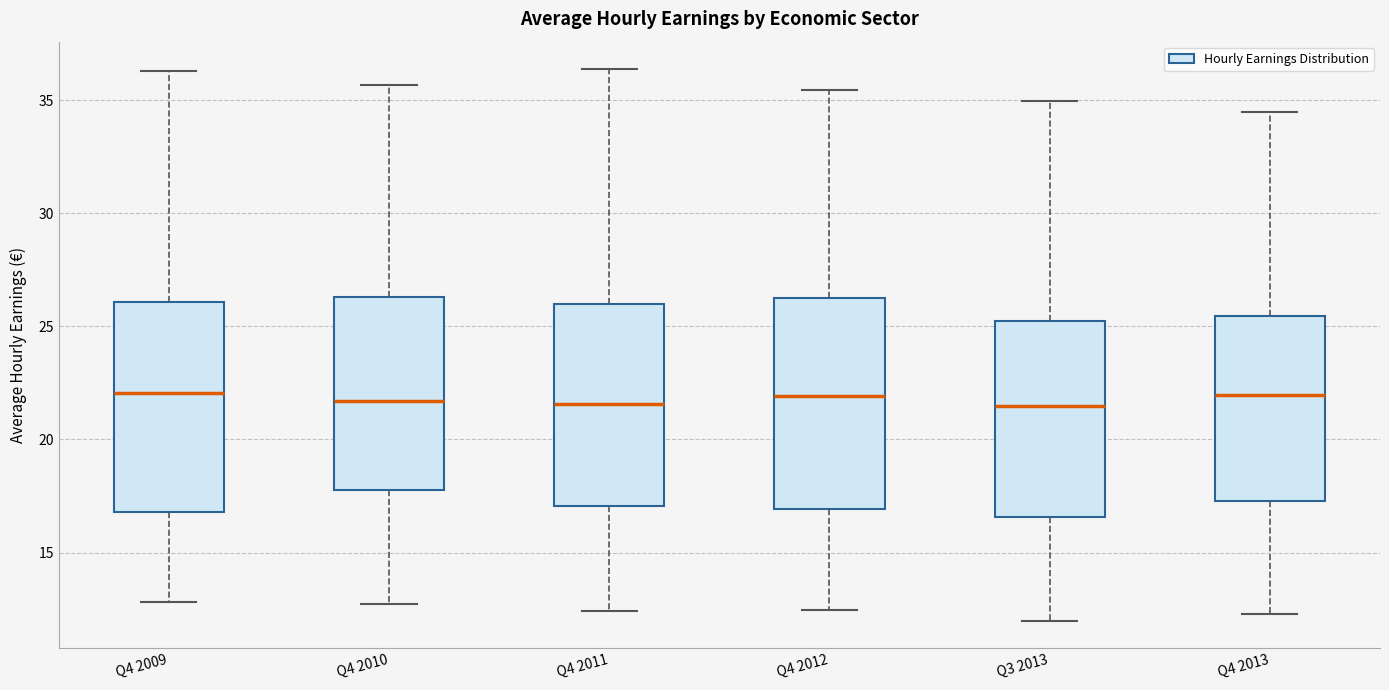

Reading left to right, read every box against the y-axis: the position of its median line, the range the box covers, and the ends of its whiskers. The values are not printed on the chart, so give them approximately, as read against the axis.

Q4 2009: median 22.0, box 17.0 to 26.0, whiskers 13.0 to 36.5
Q4 2010: median 21.5, box 18.0 to 26.5, whiskers 12.5 to 35.5
Q4 2011: median 21.5, box 17.0 to 26.0, whiskers 12.5 to 36.5
Q4 2012: median 22.0, box 17.0 to 26.0, whiskers 12.5 to 35.5
Q3 2013: median 21.5, box 16.5 to 25.5, whiskers 12.0 to 35.0
Q4 2013: median 22.0, box 17.5 to 25.5, whiskers 12.5 to 34.5